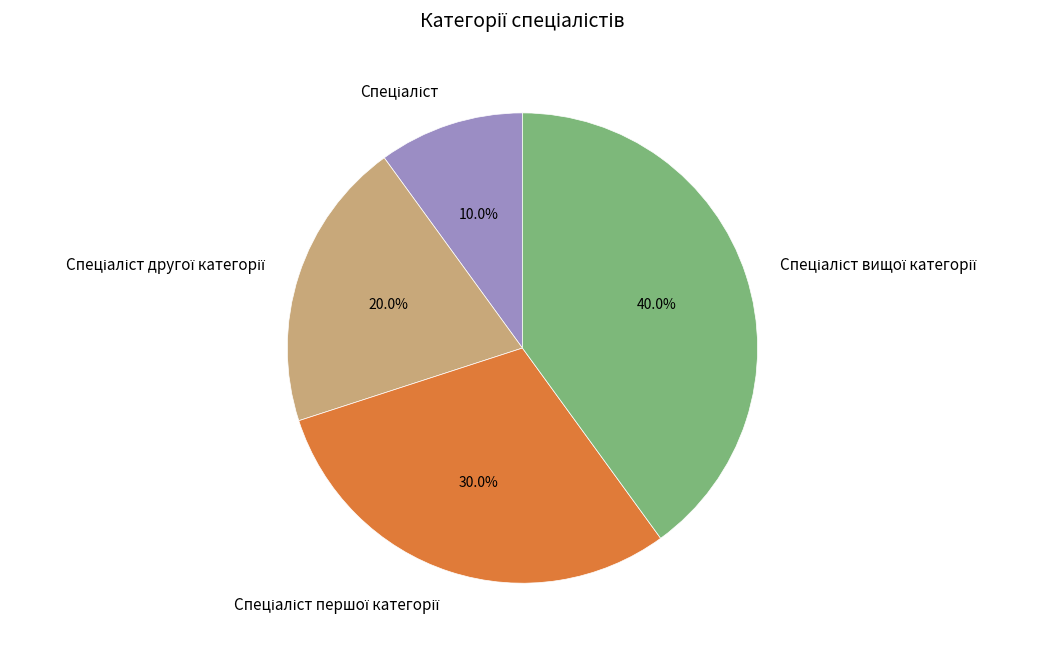

Is there a majority slice in this chart?

No